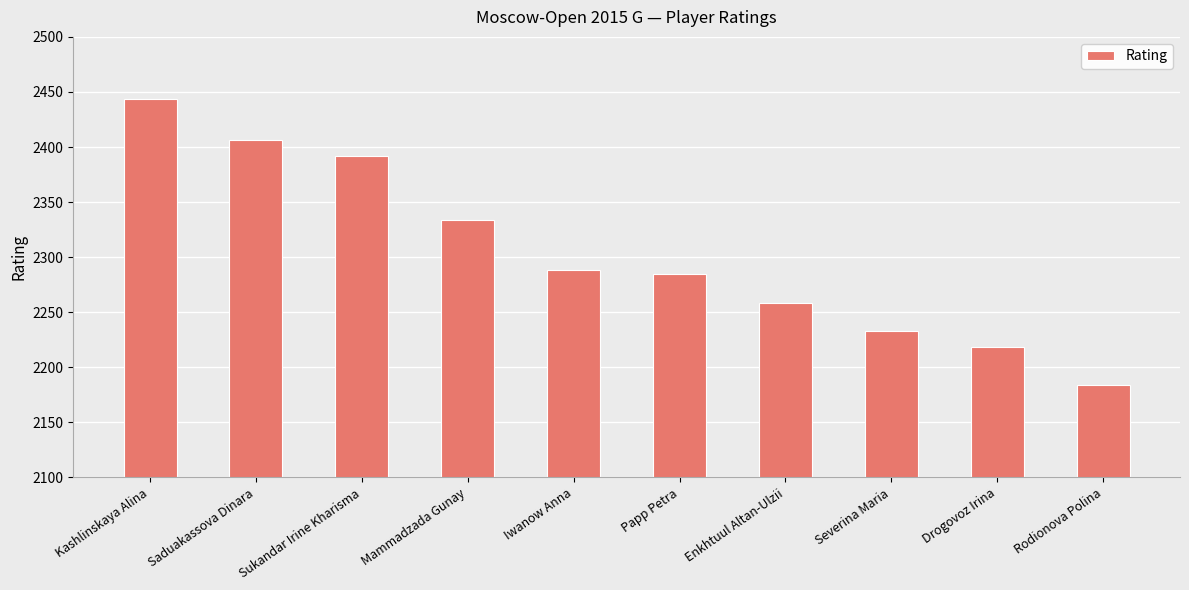

Reading right to left, what are all the values shown in this chart?

2184	2218	2233	2258	2285	2288	2334	2392	2406	2444